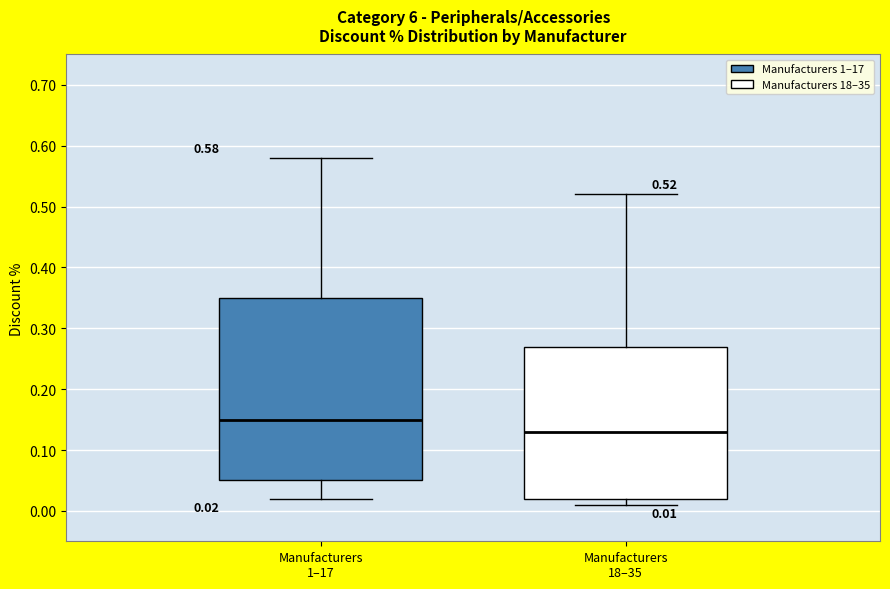

Which box has the highest median line?

Manufacturers 1–17